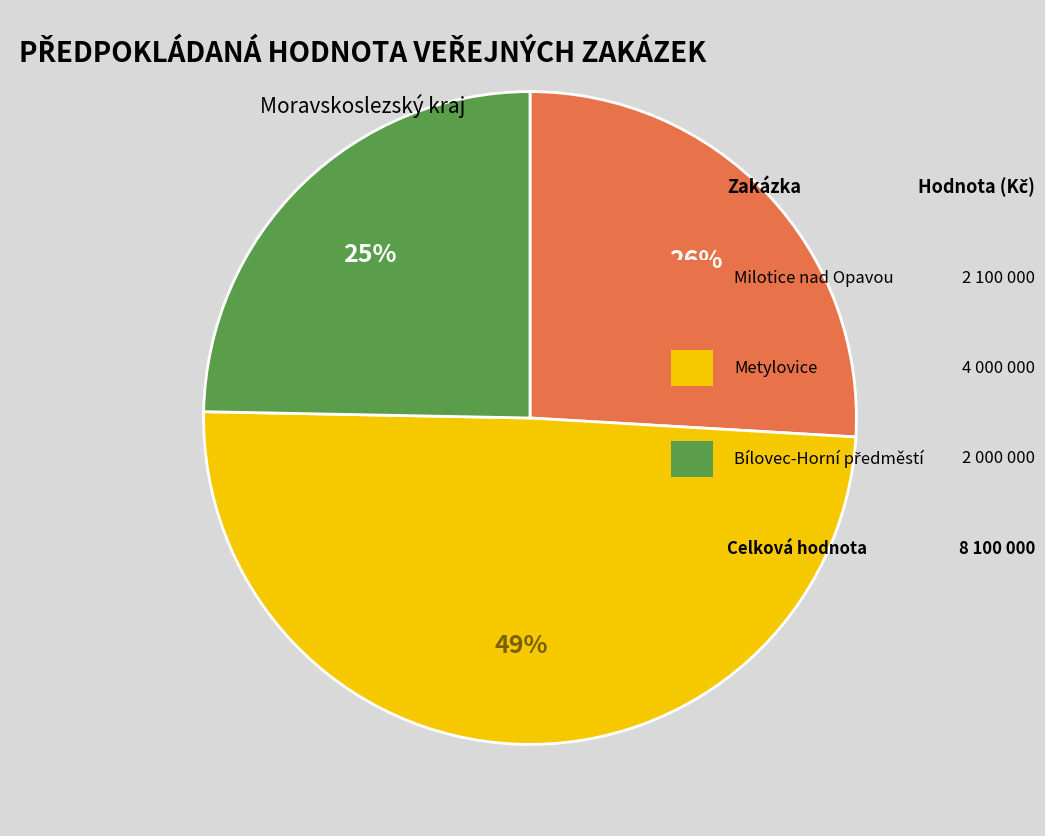

To the nearest percent, what is the average slice percentage?

33%